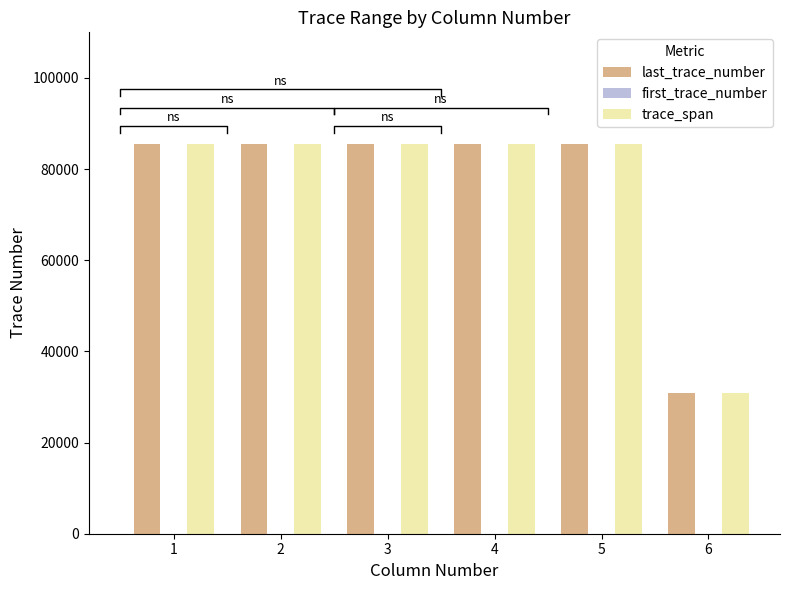

Rank the series by their maximum value, from highest to lowest.

last_trace_number, trace_span, first_trace_number